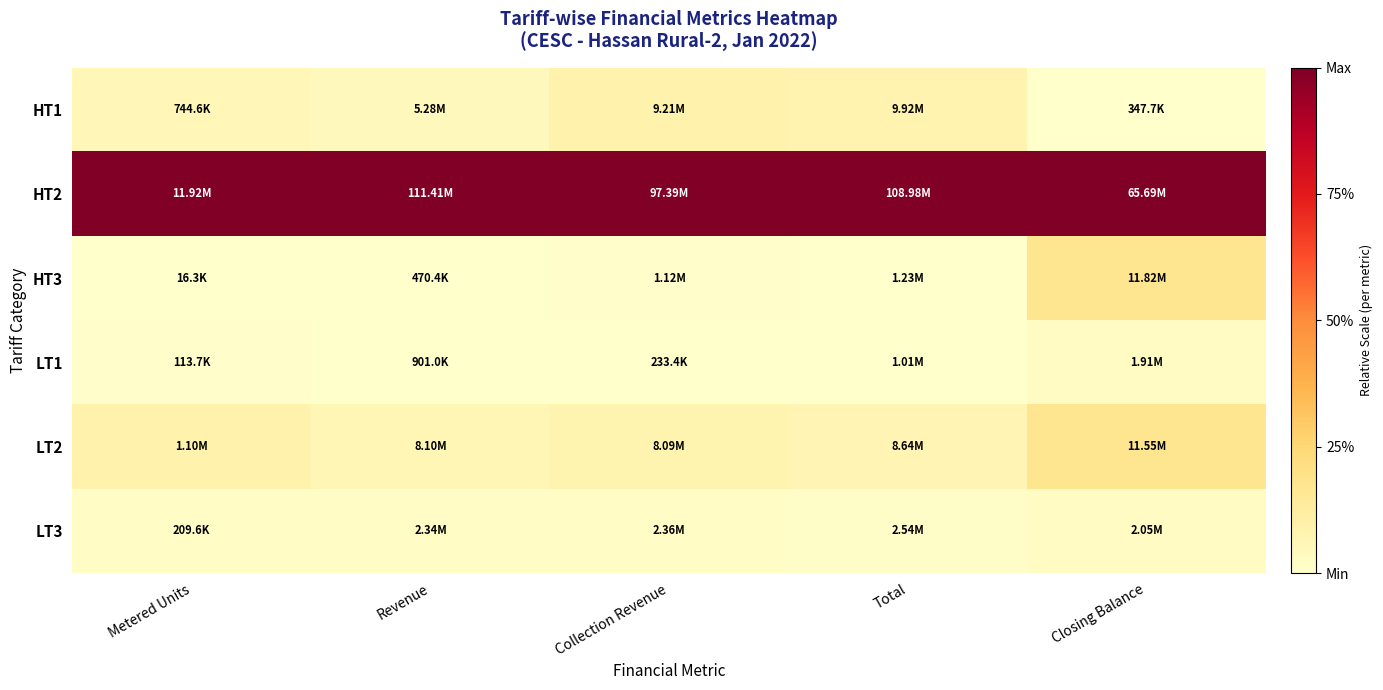

Reading left to right, transcribe all the data shown in this chart.

HT1: Metered Units=0.1	Revenue=0.0	Collection Revenue=0.1	Total=0.1	Closing Balance=0.0
HT2: Metered Units=1.0	Revenue=1.0	Collection Revenue=1.0	Total=1.0	Closing Balance=1.0
HT3: Metered Units=0.0	Revenue=0.0	Collection Revenue=0.0	Total=0.0	Closing Balance=0.2
LT1: Metered Units=0.0	Revenue=0.0	Collection Revenue=0.0	Total=0.0	Closing Balance=0.0
LT2: Metered Units=0.1	Revenue=0.1	Collection Revenue=0.1	Total=0.1	Closing Balance=0.2
LT3: Metered Units=0.0	Revenue=0.0	Collection Revenue=0.0	Total=0.0	Closing Balance=0.0